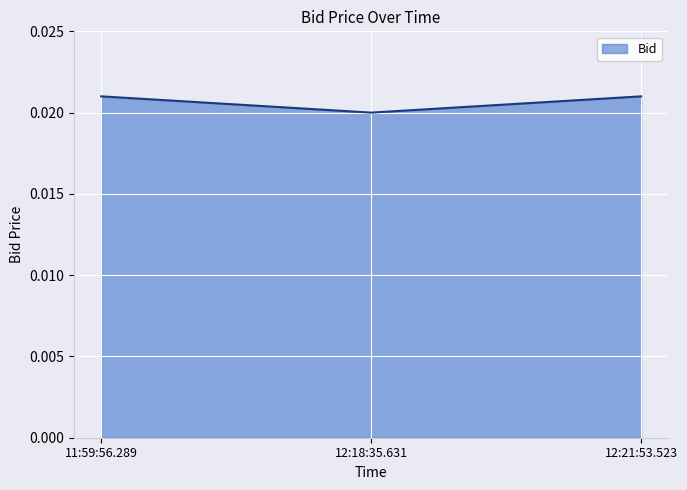

How many values are between 0 and 1?

3